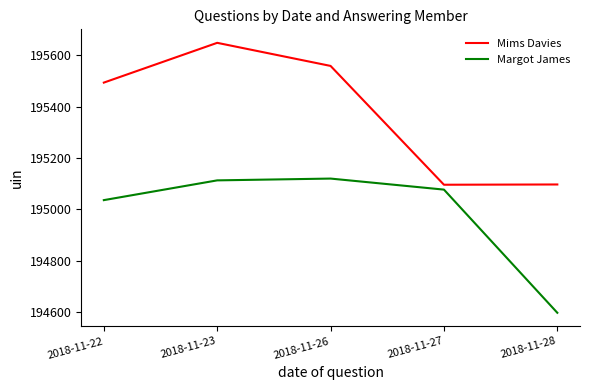

List the series in order of their overall mean, highest first.

Mims Davies, Margot James